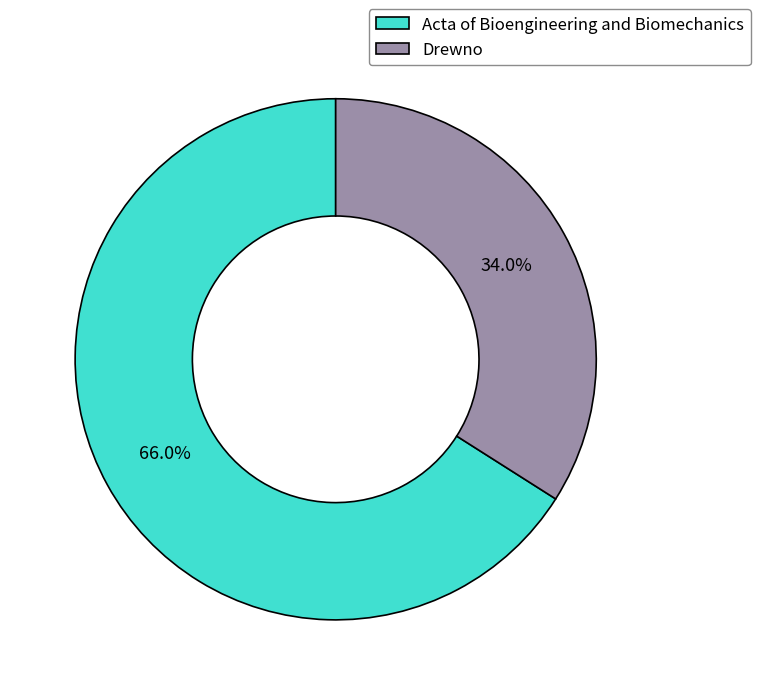

To the nearest percent, what portion does Drewno represent?

34%